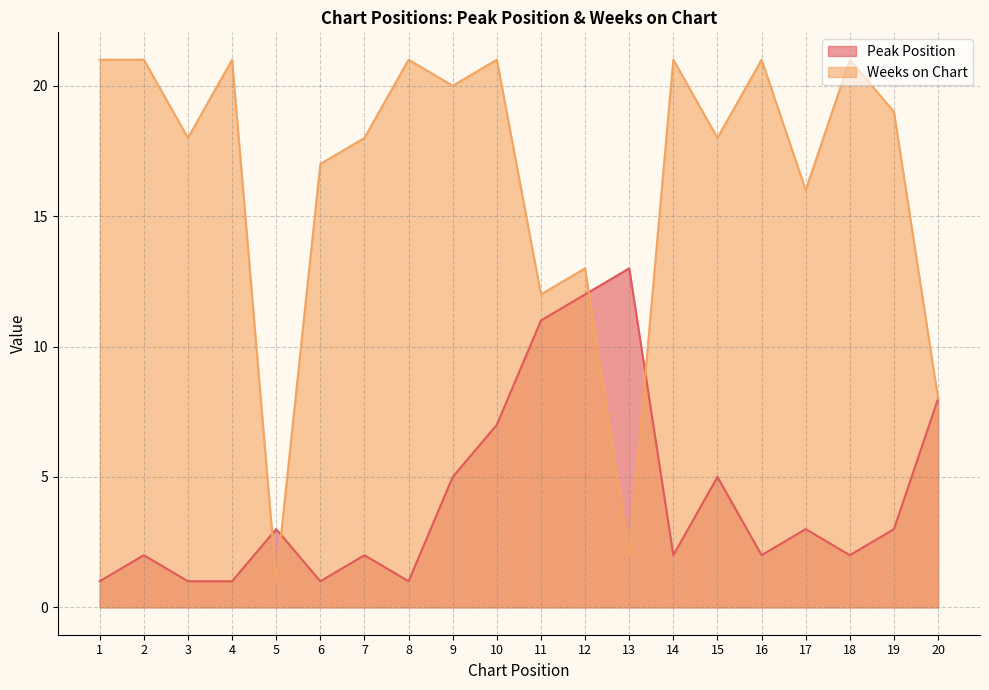

What is the value of the Weeks on Chart point at the 17th from the left?

16